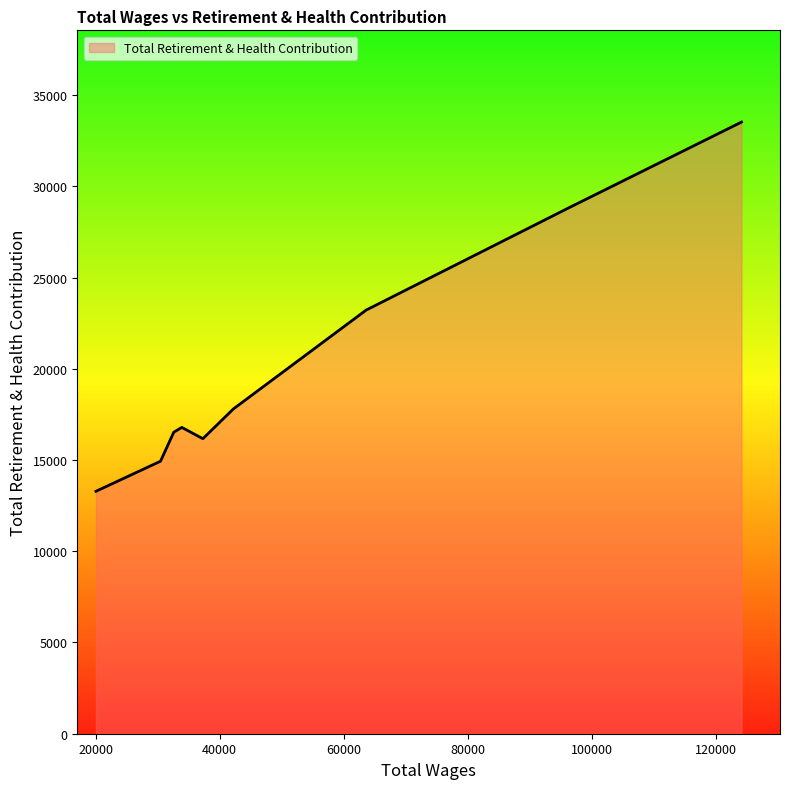

What is the minimum value shown in the chart?

13286